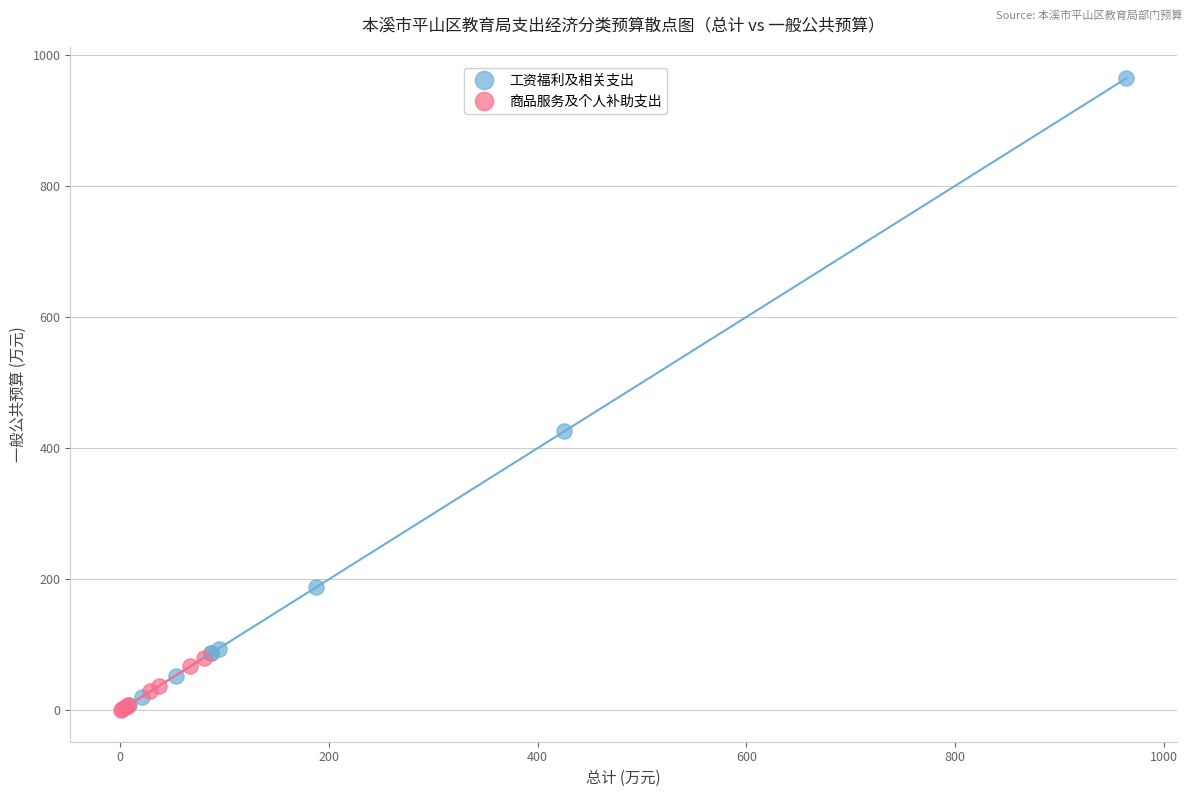

What are all the series names shown in the legend?

工资福利及相关支出, 商品服务及个人补助支出